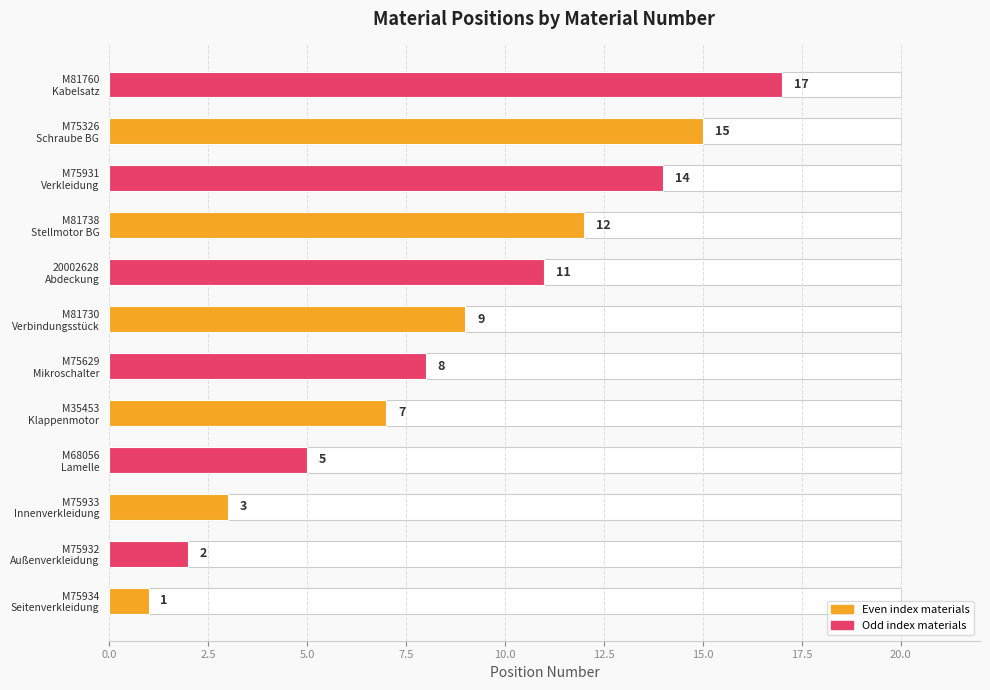

What is the change in value from M81730 Verbindungsstück to M81738 Stellmotor BG?

+3